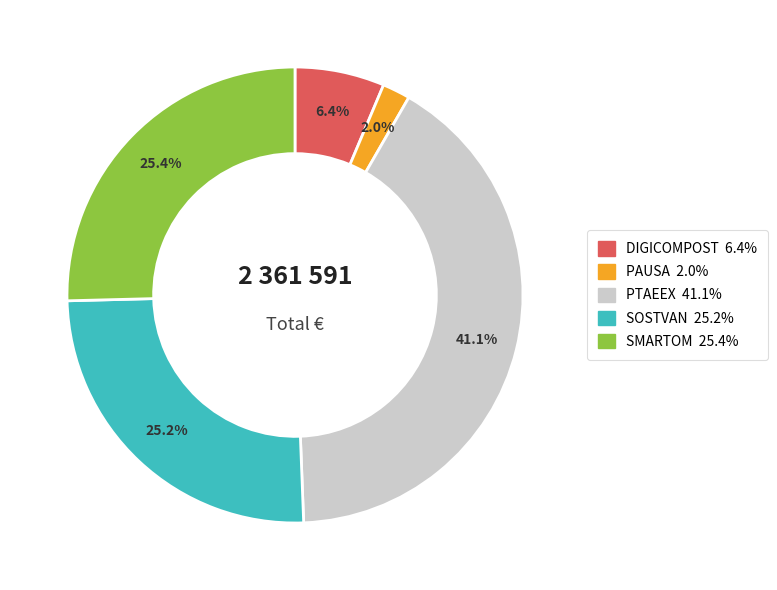

What percentage is the PTAEEX slice, to the nearest percent?

41%